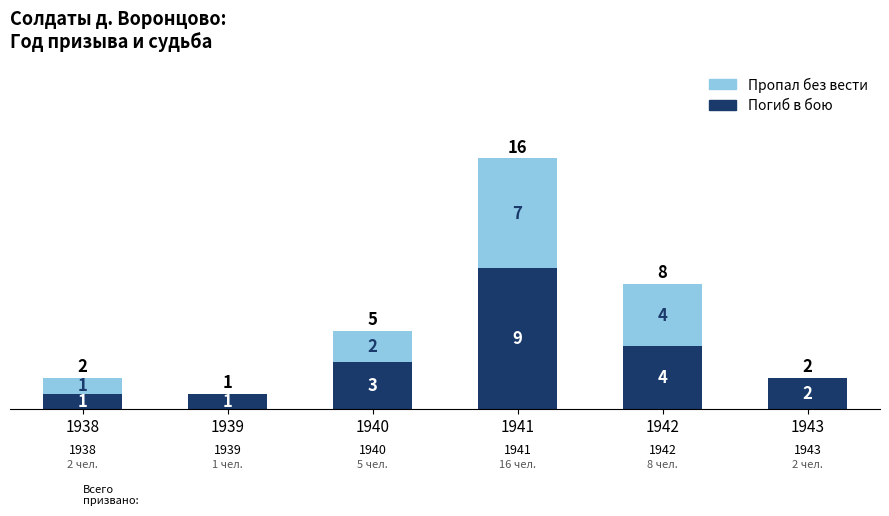

True or false: Погиб в бою has a value of 2 at 1942.

False